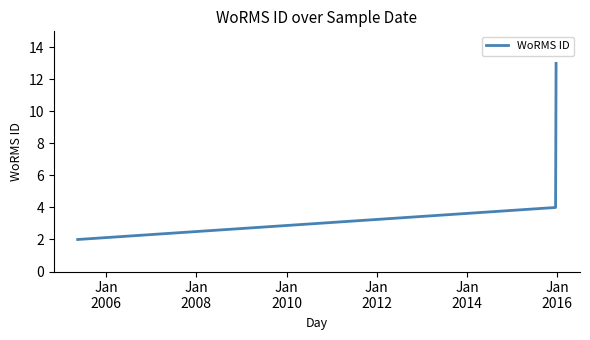

What is the sum of all values?

19